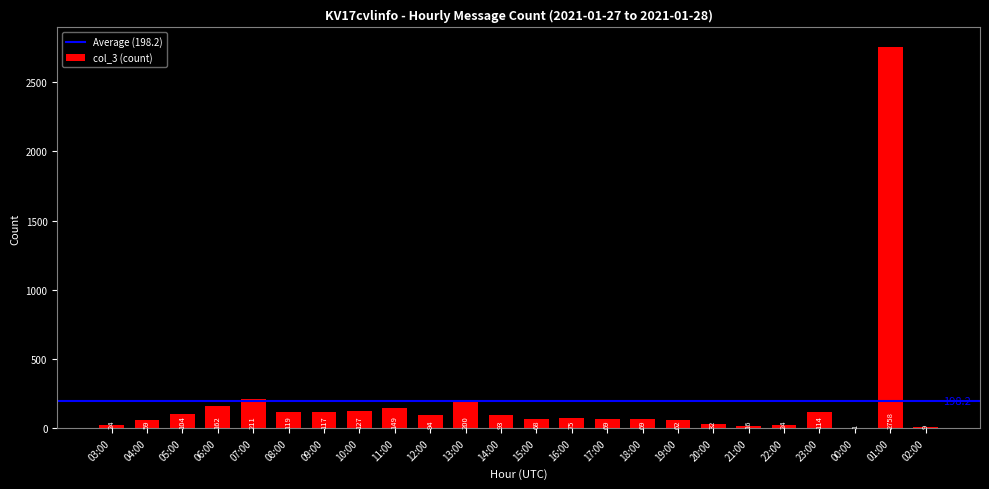

Where does the data first go above 93?

05:00